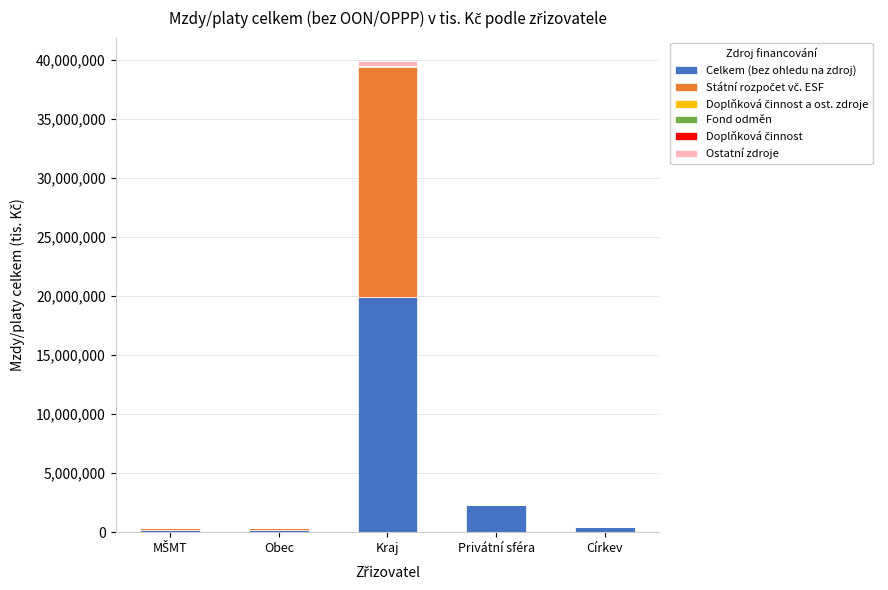

True or false: Celkem (bez ohledu na zdroj) has a value of 468286.9 at Církev.

True